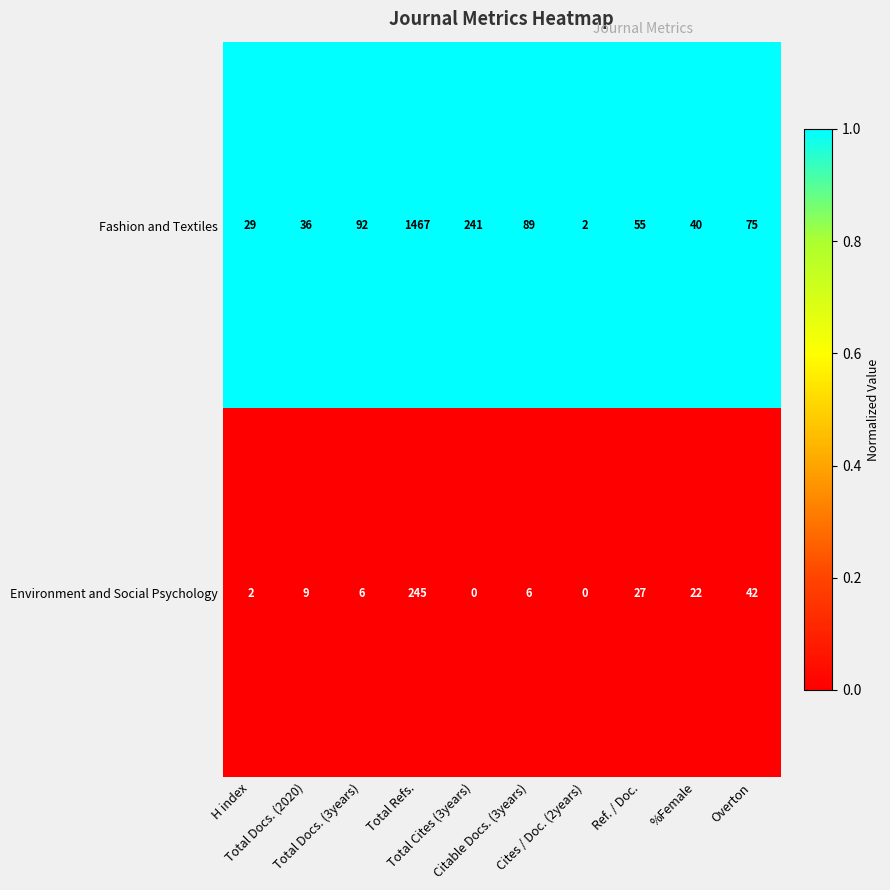

List the series in order of their peak value, highest first.

Fashion and Textiles, Environment and Social Psychology